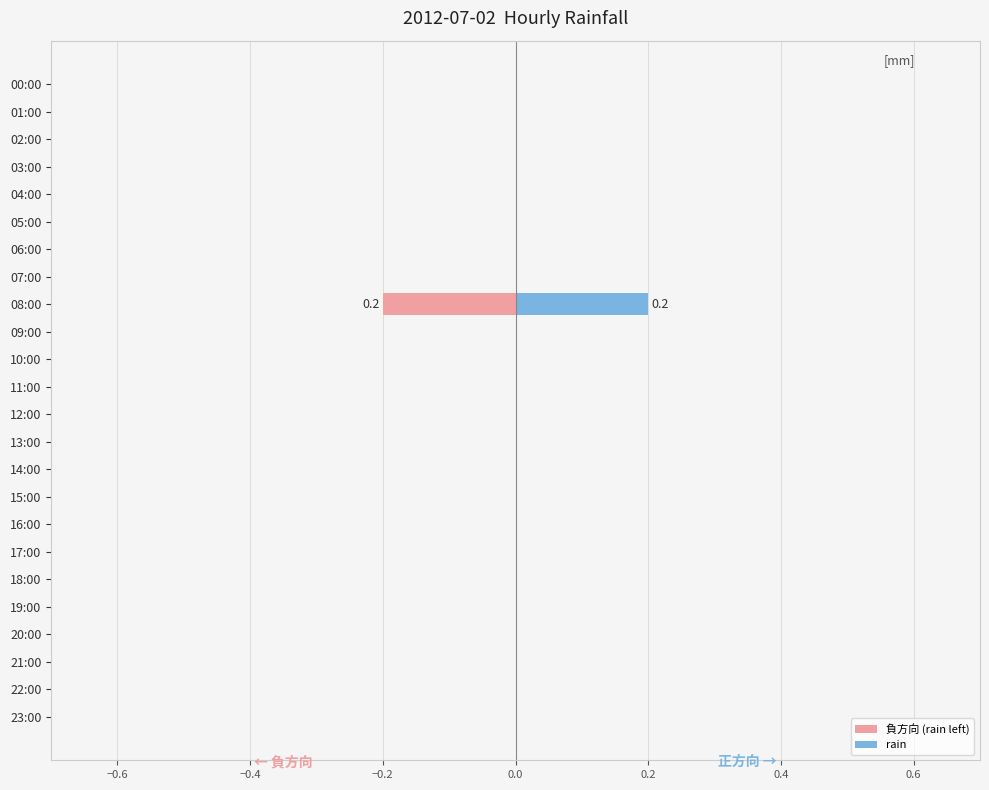

What is the label of the 15th bar from the left?

14:00